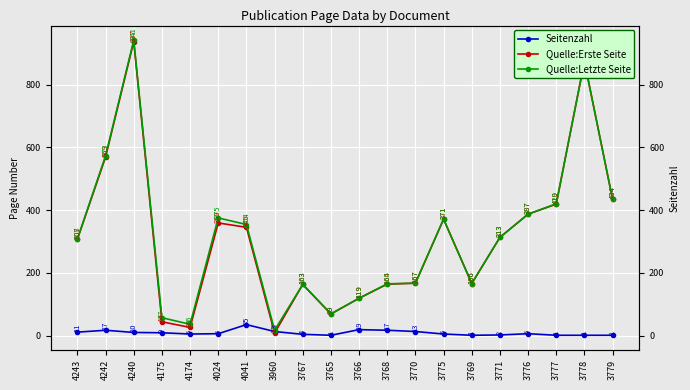

How many interior local valleys does the Quelle:Letzte Seite series have?

4